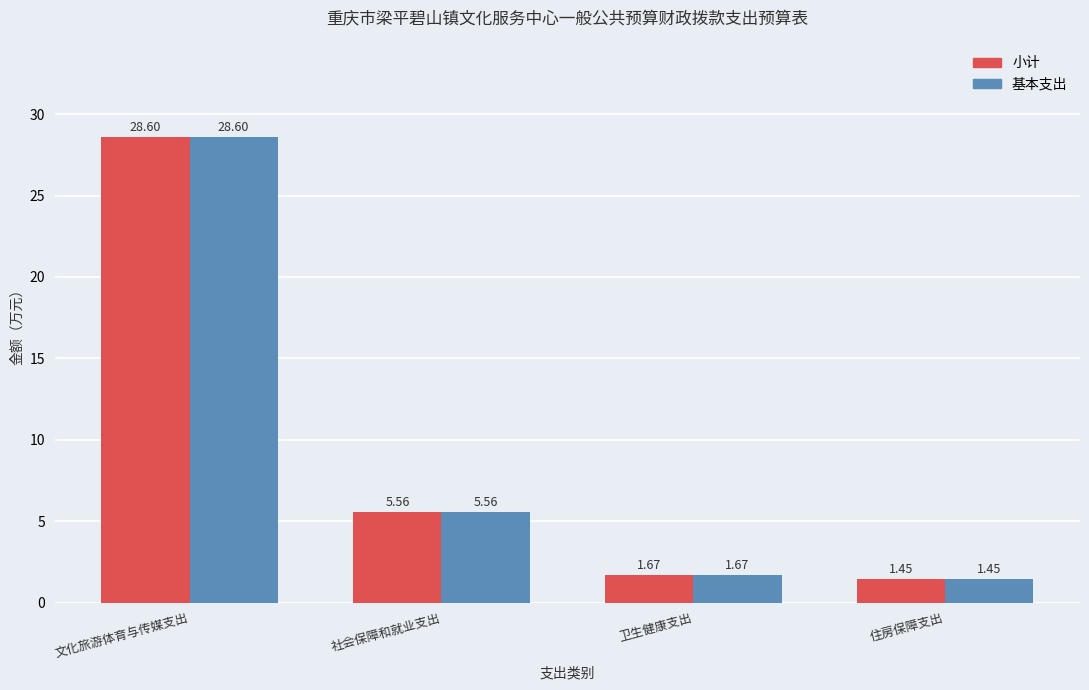

At which category is the sum across all series the highest?

文化旅游体育与传媒支出